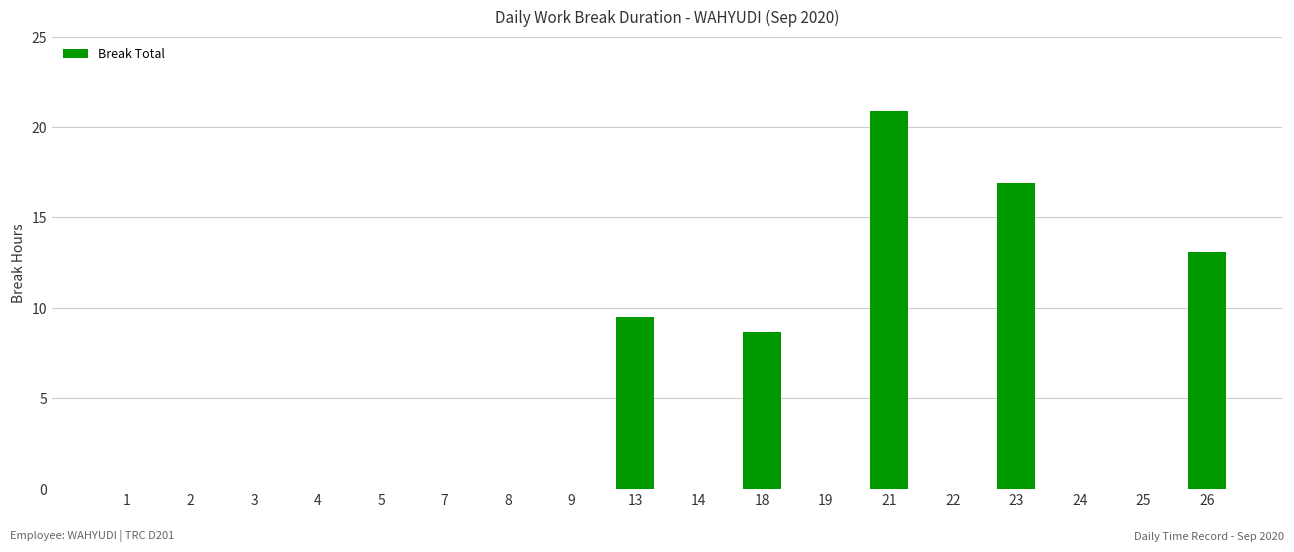

Are the bars horizontal?

No